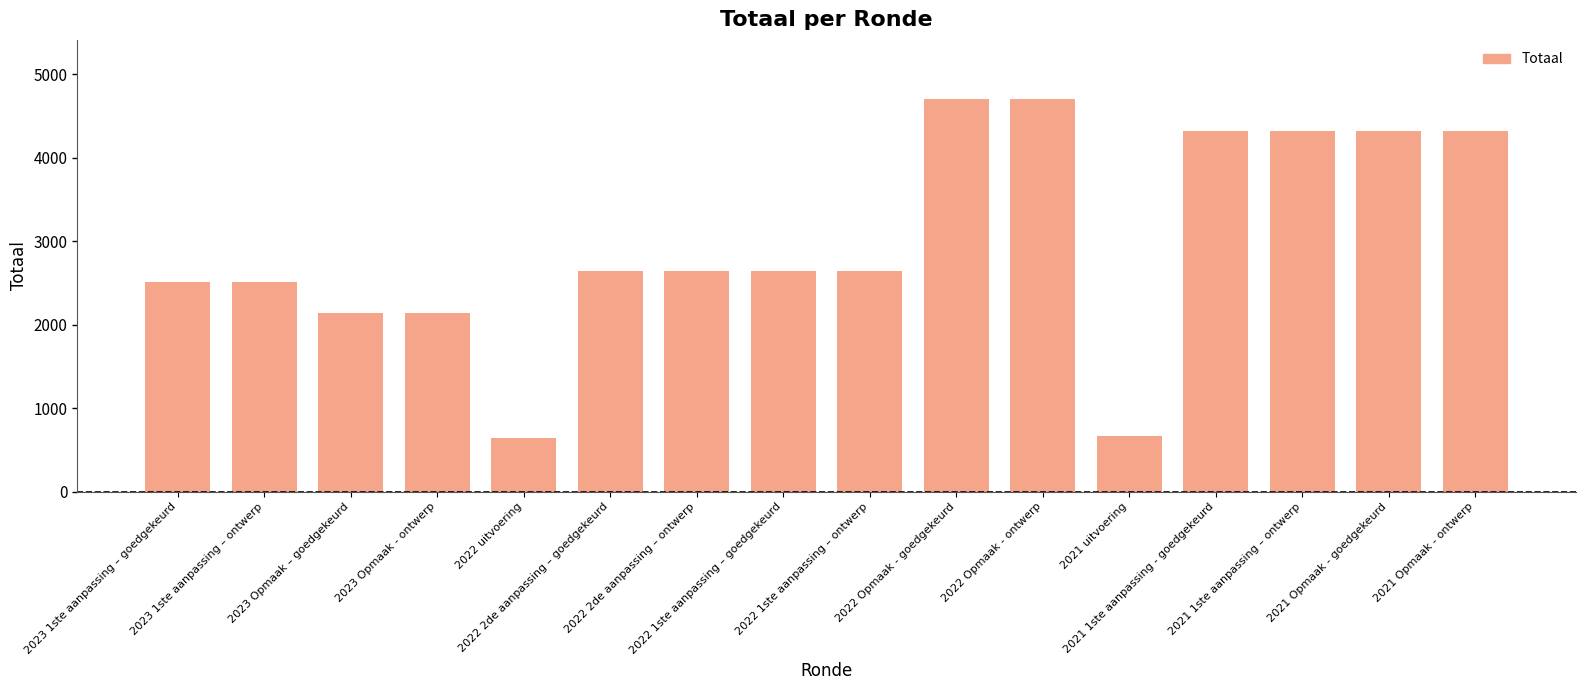

How many data points does each series have?

16